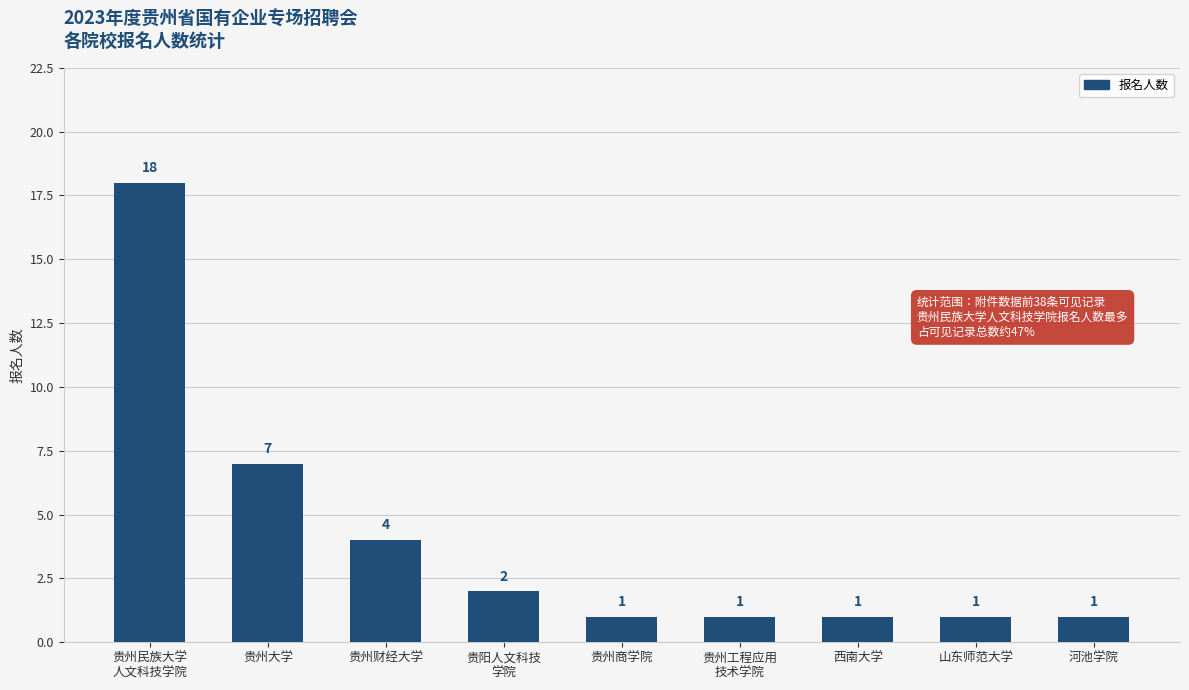

What is the label of the 9th bar from the left?

河池学院